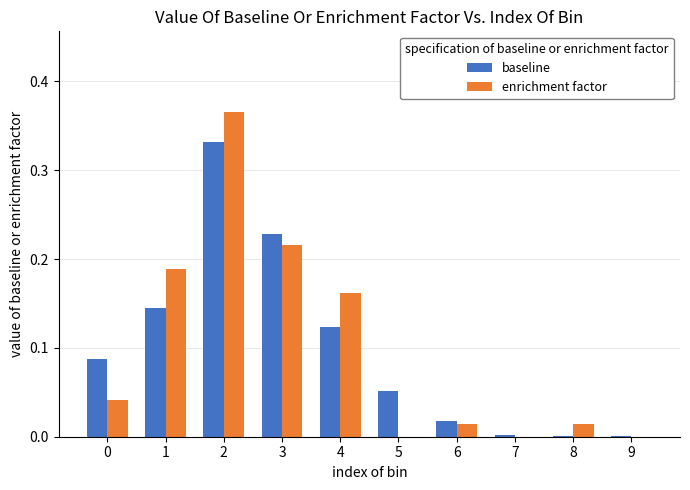

Does the chart contain stacked bars?

No